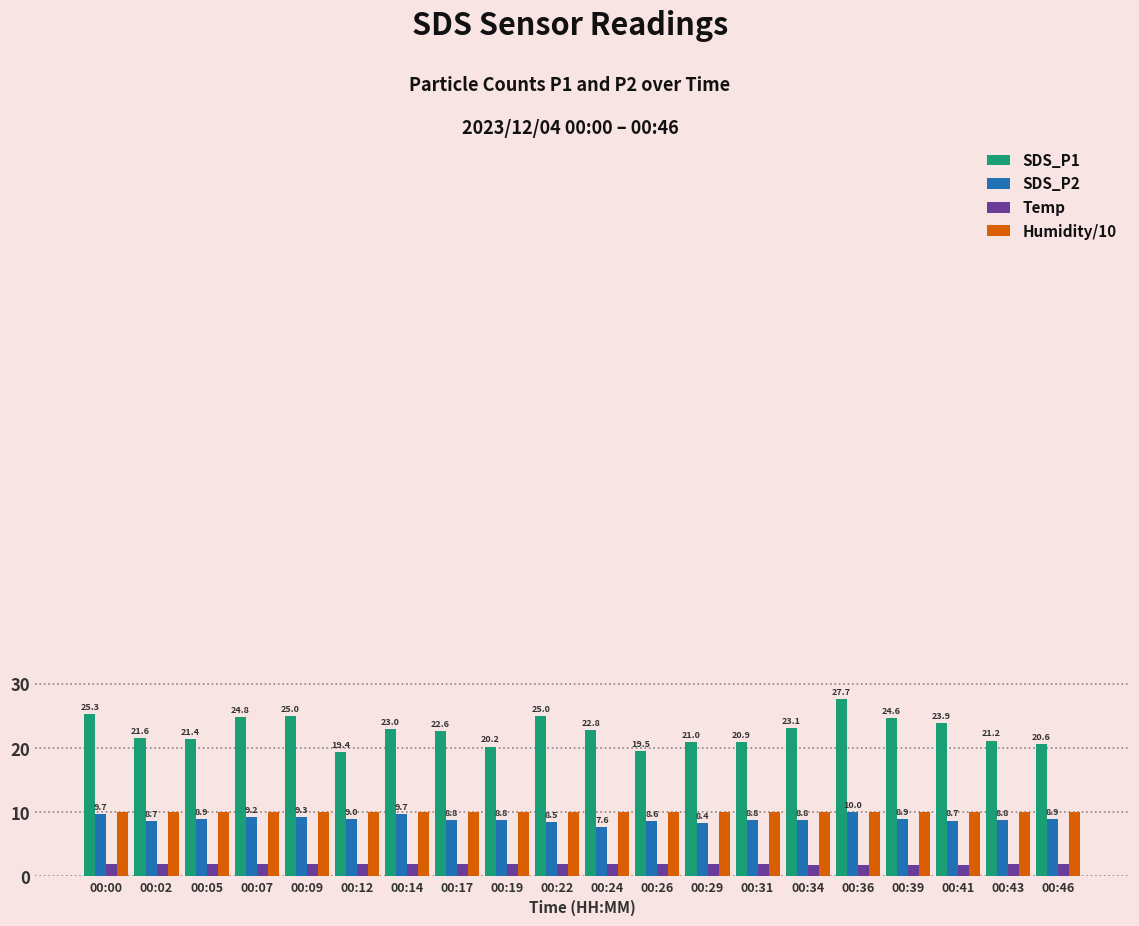

What is the difference between the Temp values at 00:00 and 00:17?

0.1